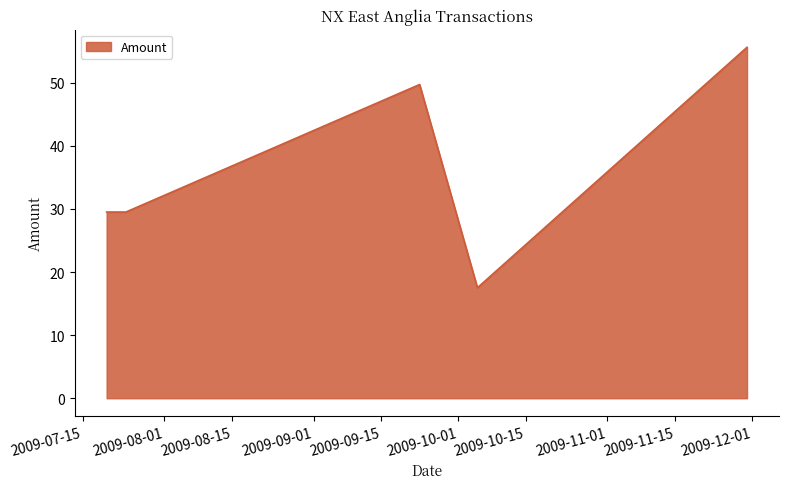

How many distinct data groups are displayed?

1